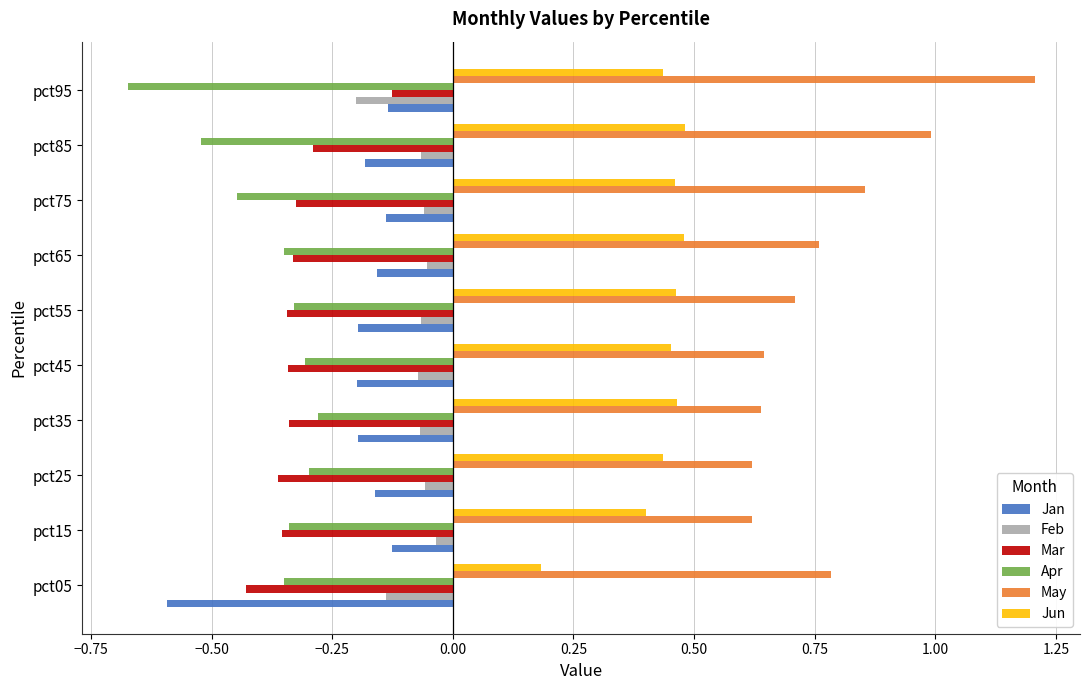

How many data points does each series have?

10